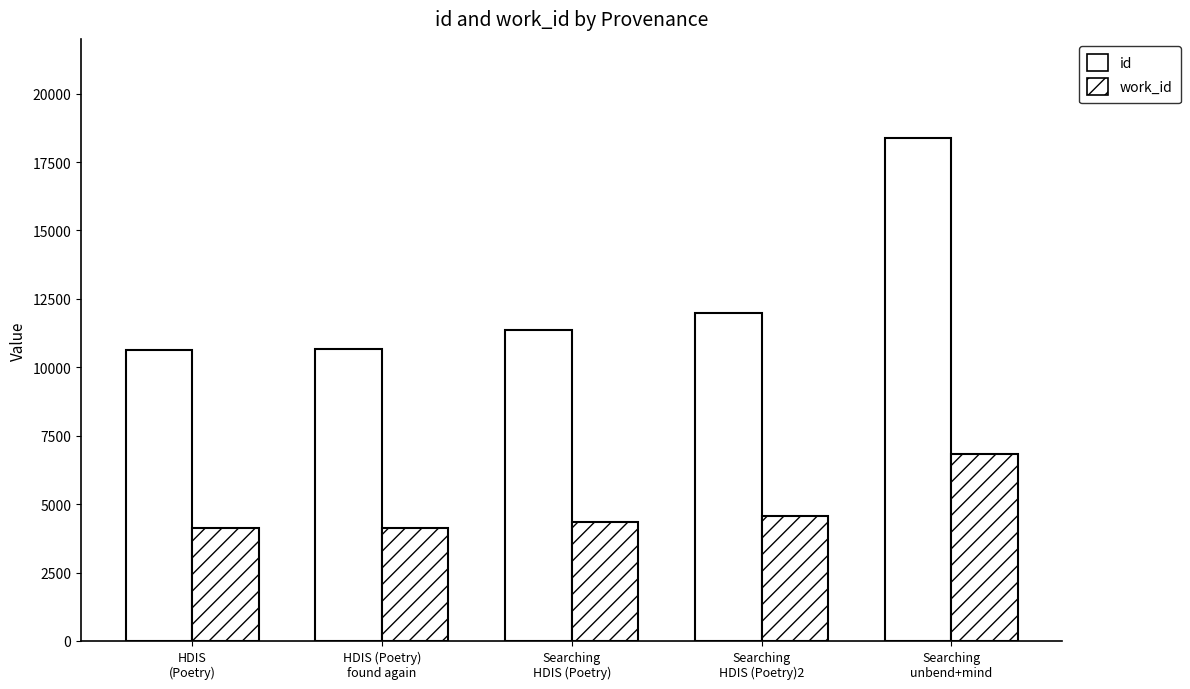

Is it true that work_id equals 7127 at HDIS
(Poetry)?

False